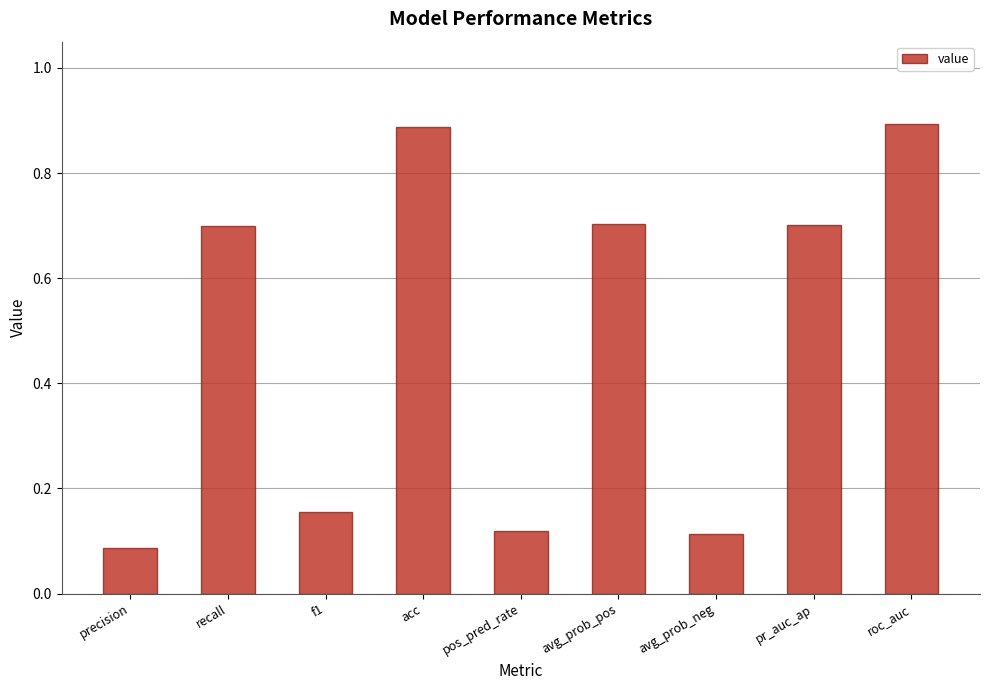

What position from the right is precision?

9